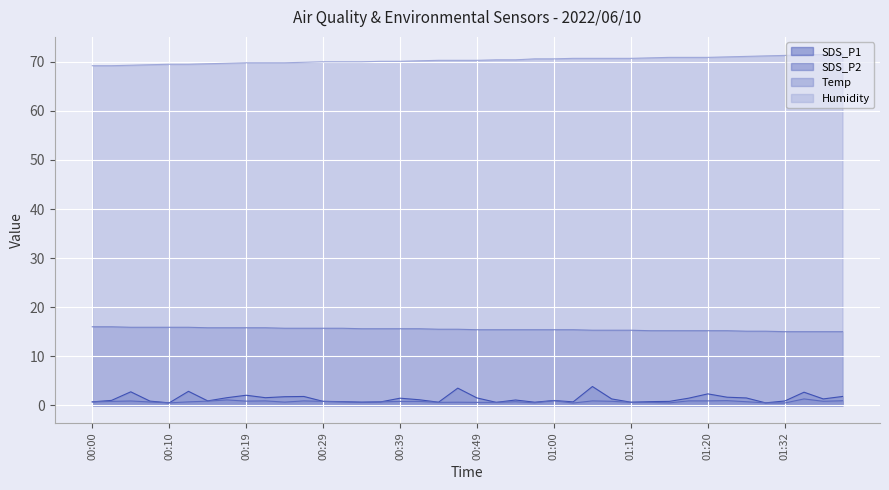

How many lines are shown in the chart?

4